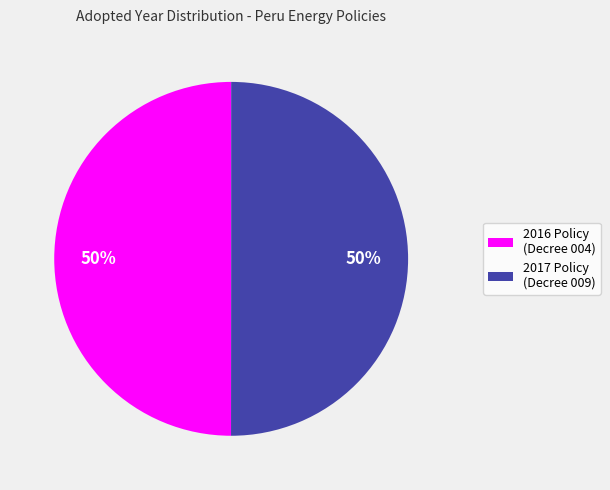

How many segments does this pie chart have?

2